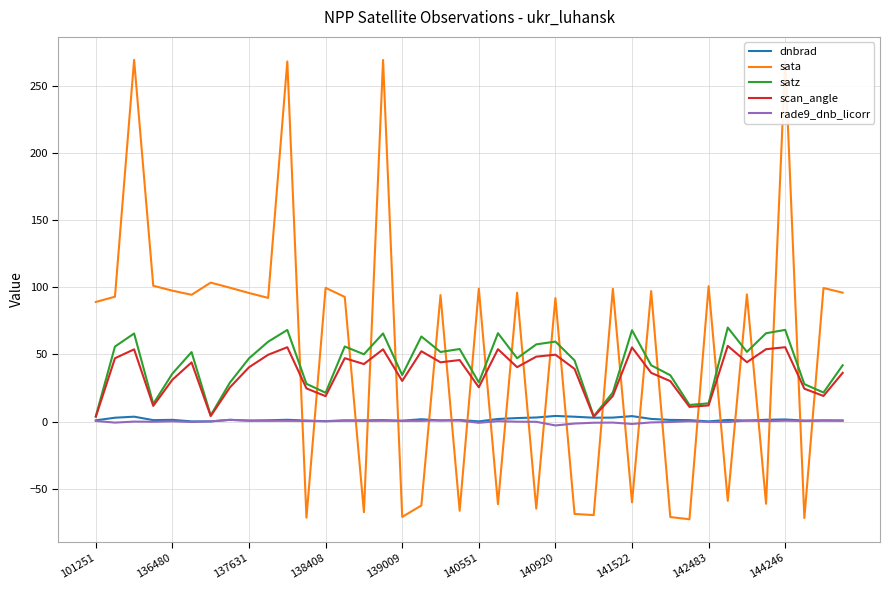

What are all the series names shown in the legend?

dnbrad, sata, satz, scan_angle, rade9_dnb_licorr